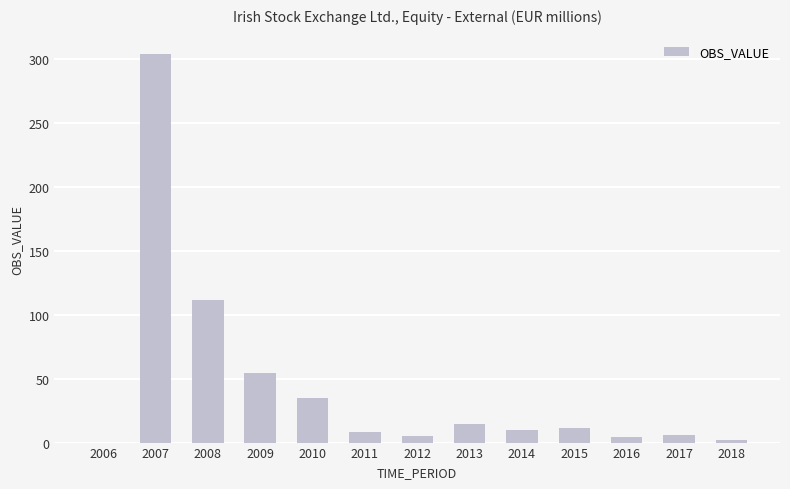

What is the sum of all values?

566.0